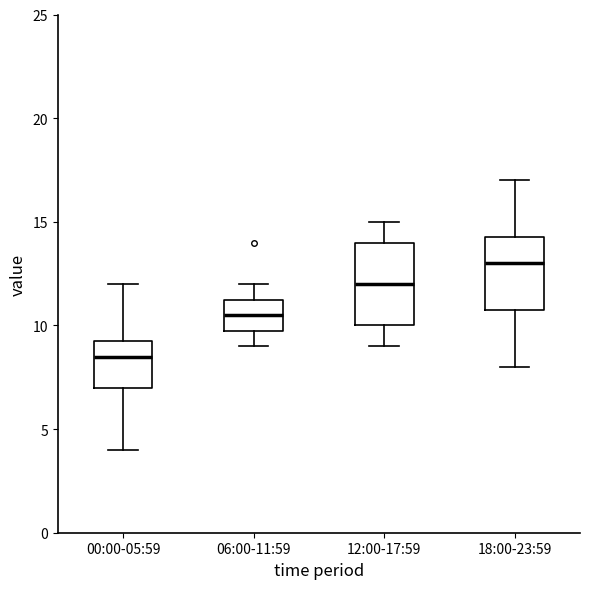

Where is the lower edge of the box for 18:00-23:59 on the y-axis? The values are not printed on the chart, so give them approximately, as read against the axis.

11.0